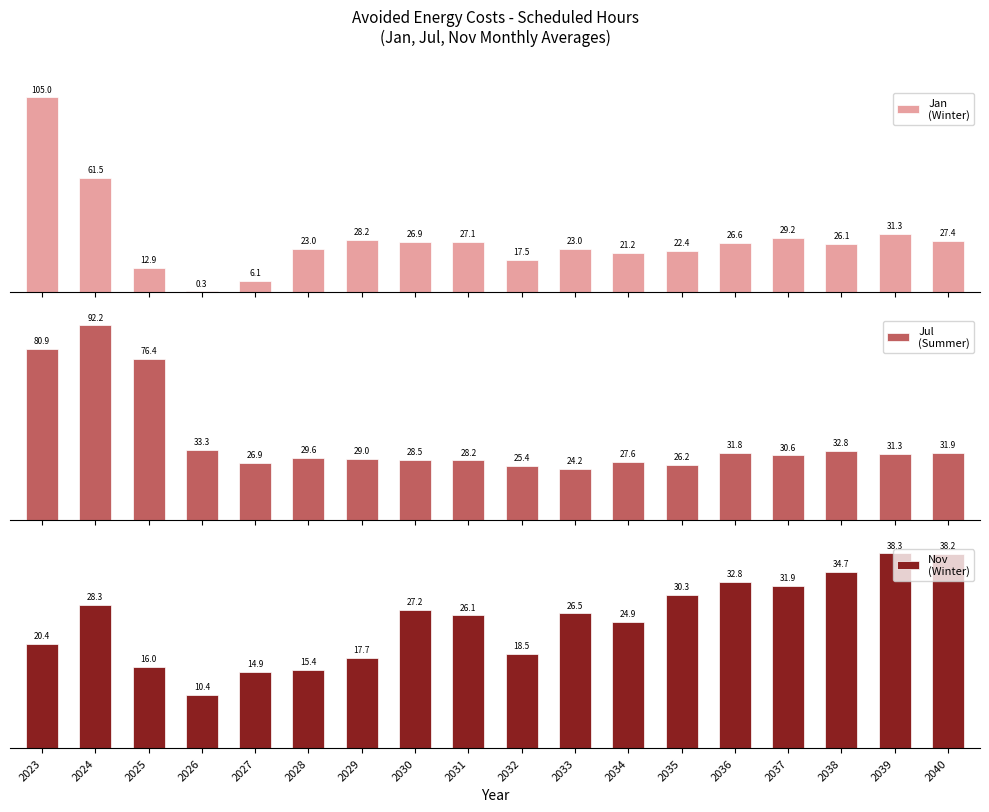

Which series changed the most between 2023 and 2031?

Jan
(Winter)